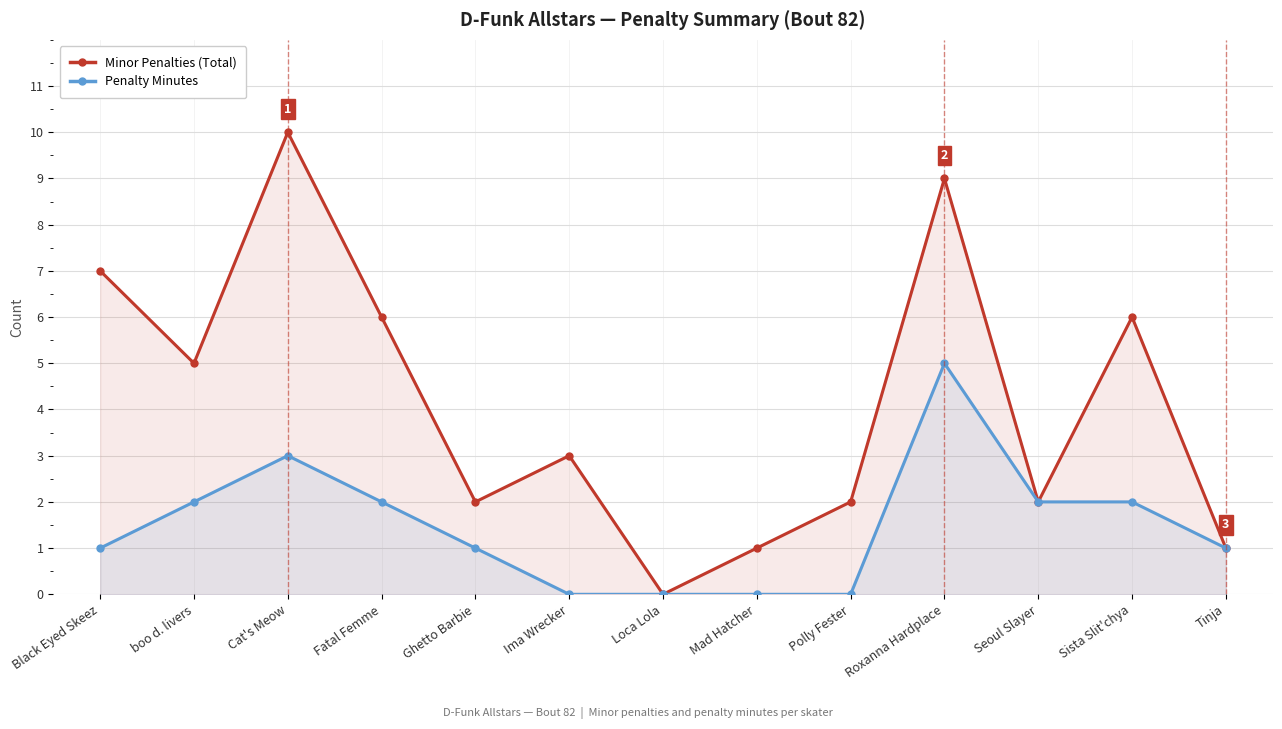

Where is Minor Penalties (Total) nearest to the value 5?

boo d. livers